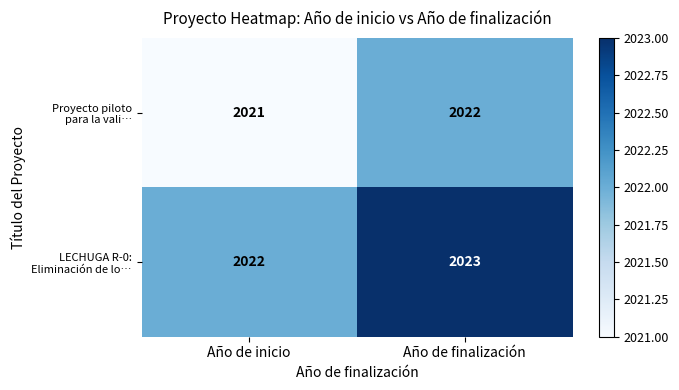

At which category is the sum across all series the highest?

Año de finalización